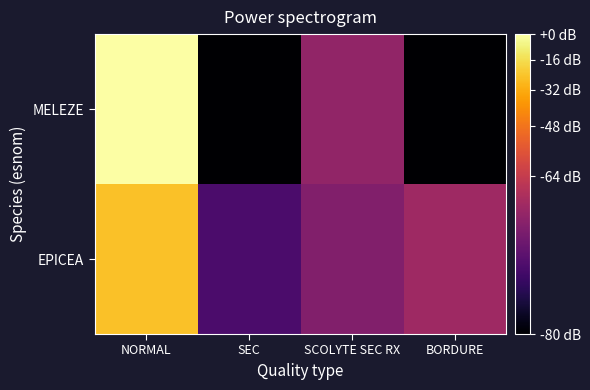

How many categories are shown in the chart?

4